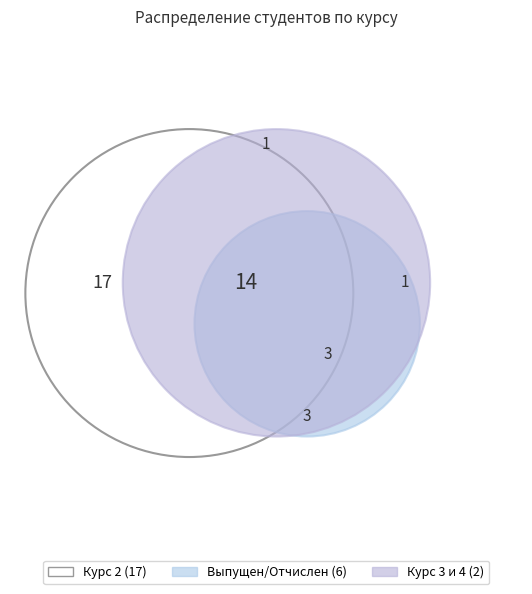

The выпущен slice represents 12% of the pie. True or false?

True